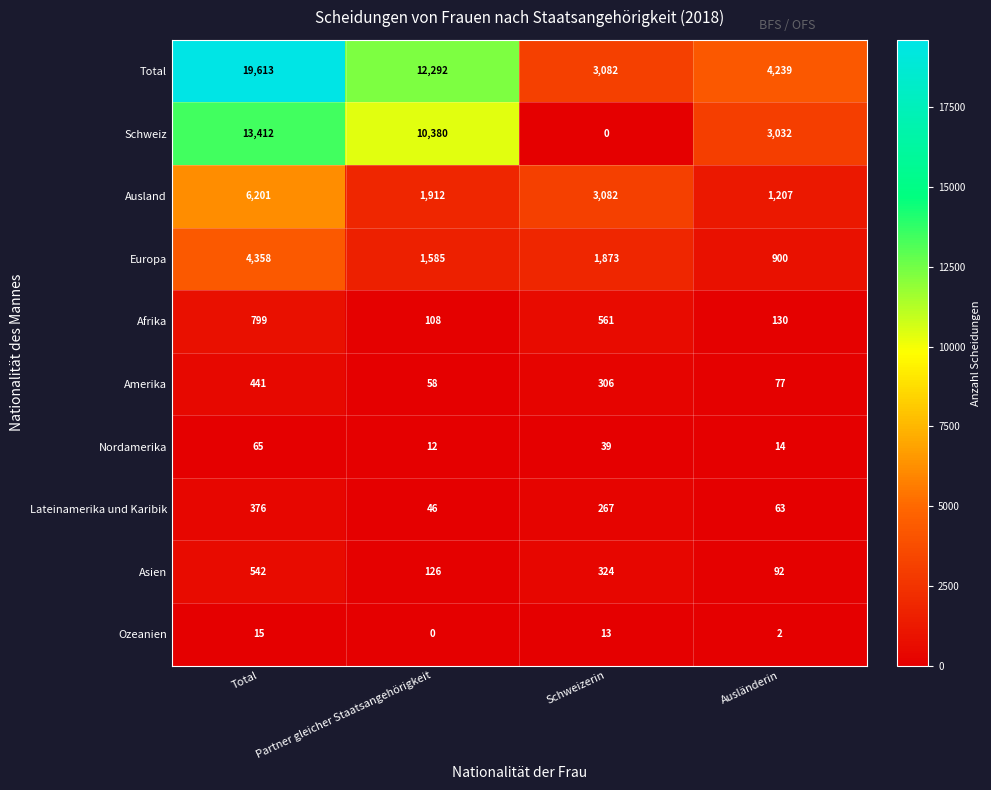

List the labels in order of Afrika value, smallest first.

Partner gleicher Staatsangehörigkeit, Ausländerin, Schweizerin, Total